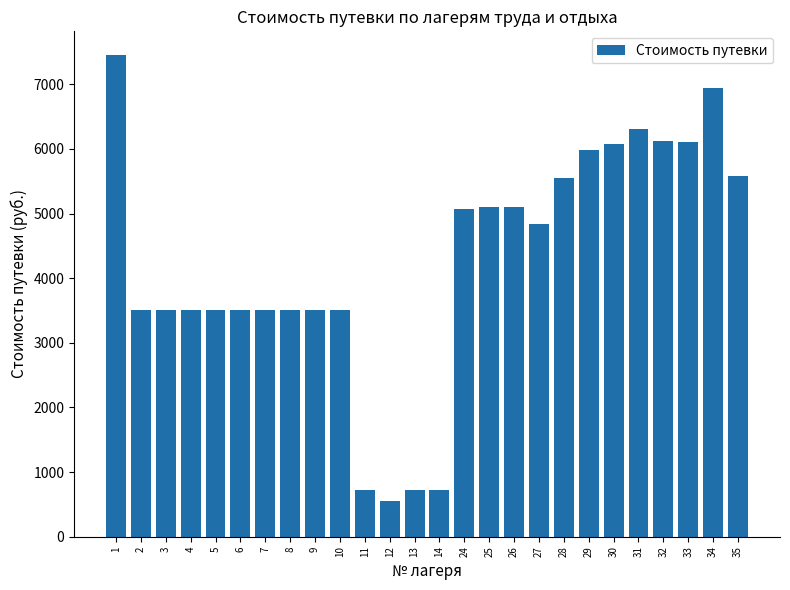

What is the value of the 22nd bar from the left?

6301